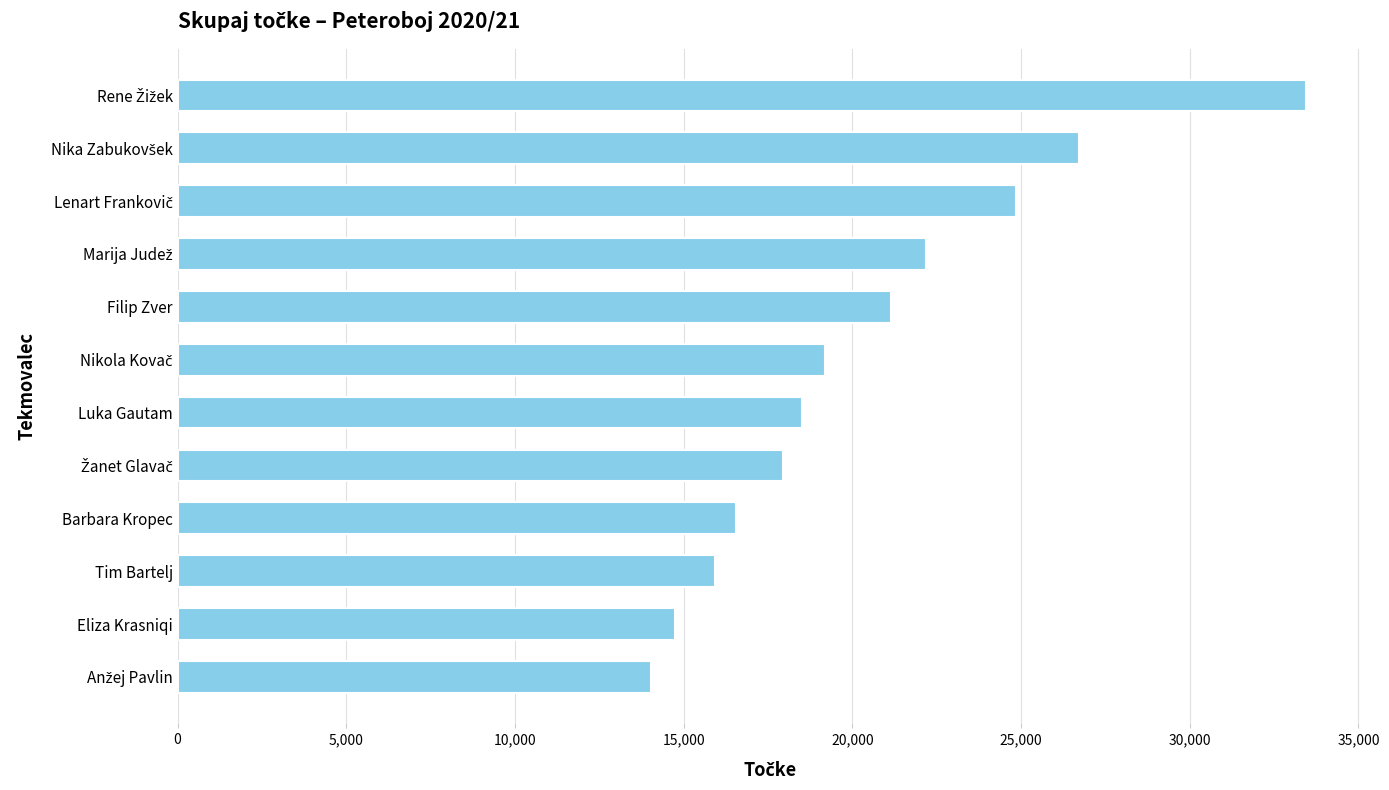

True or false: the data shows 18495 at Luka Gautam.

True